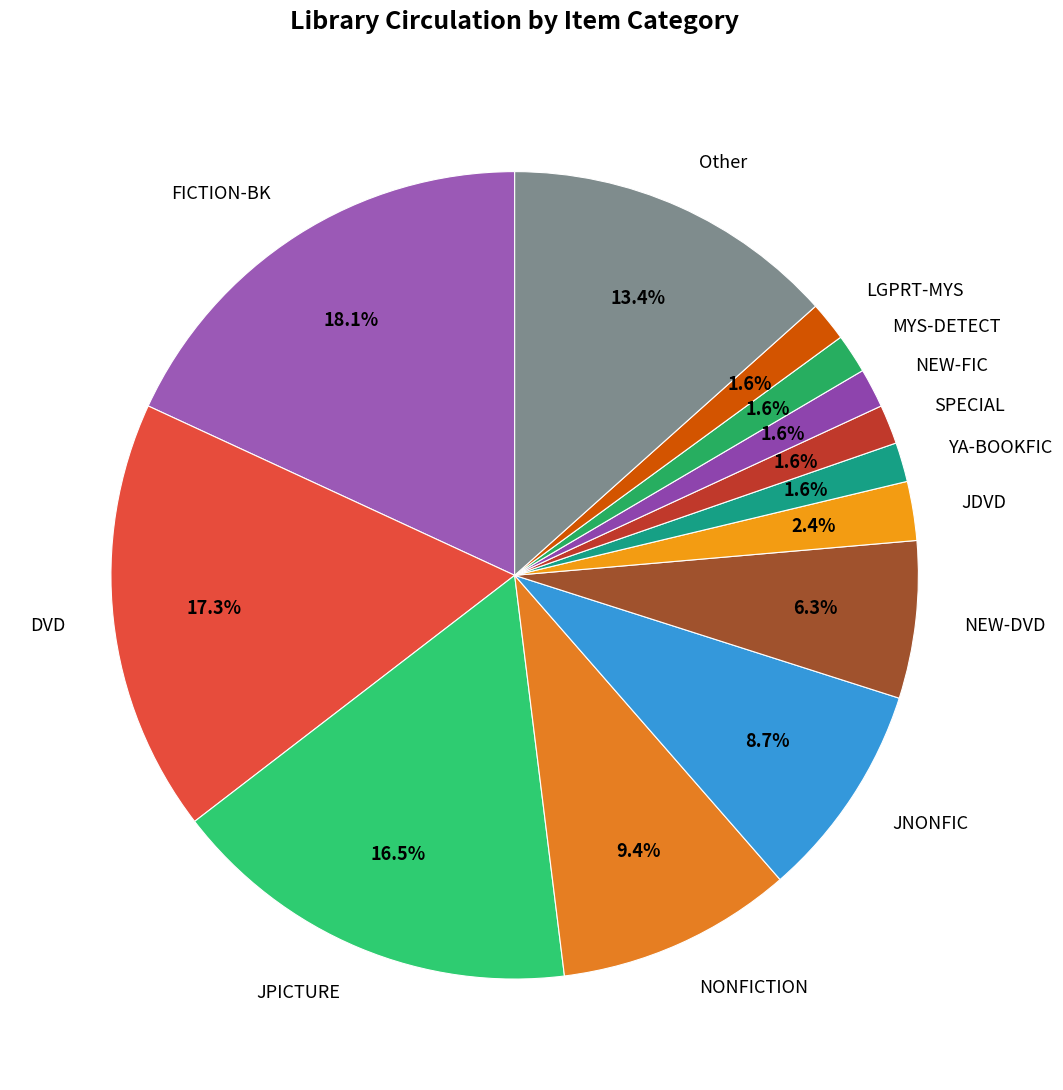

Which has a higher value, LGPRT-MYS or NONFICTION?

NONFICTION